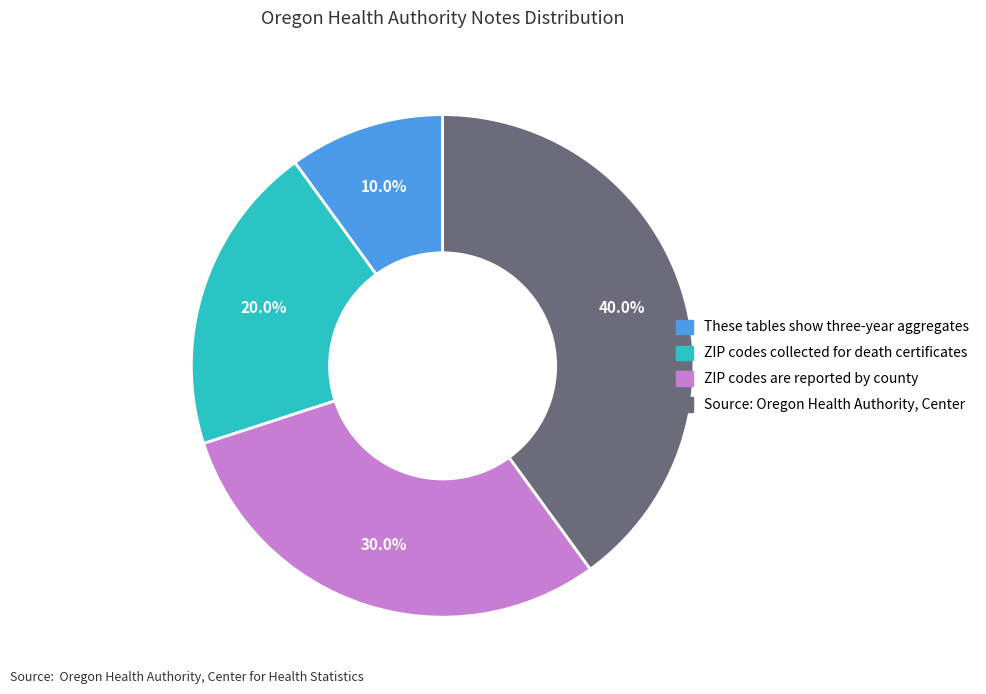

To the nearest percent, what is the combined percentage of These tables show three-year aggregates and Source: Oregon Health Authority, Center?

50%